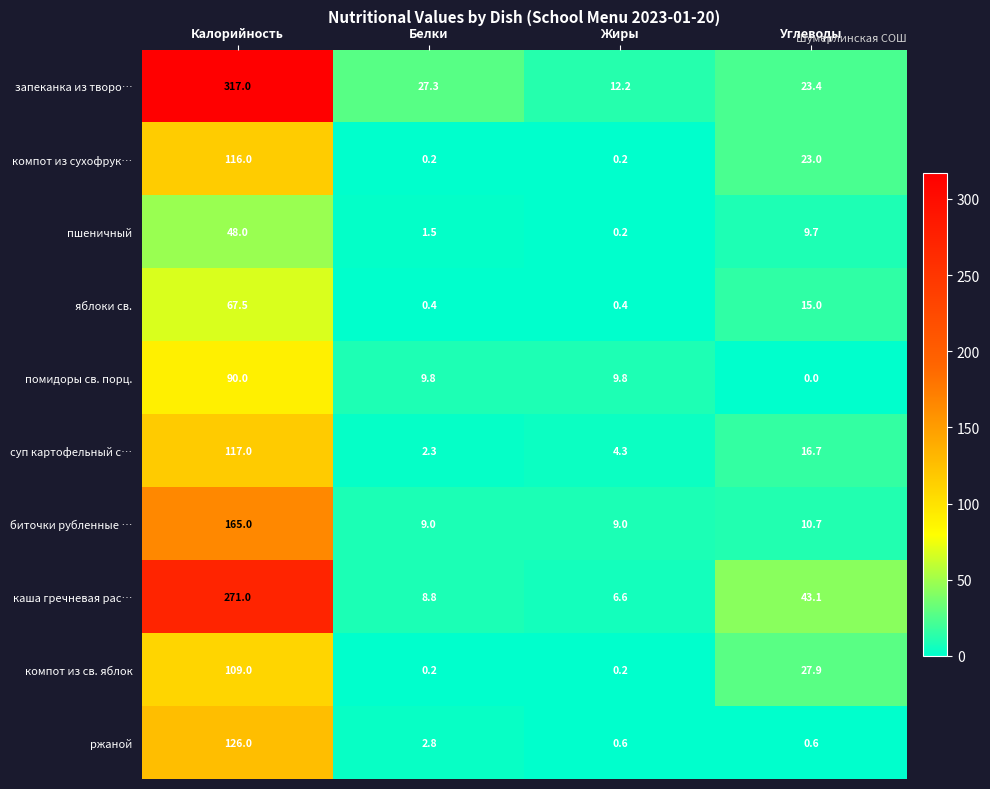

At which category does the chart reach its minimum across all series?

Углеводы